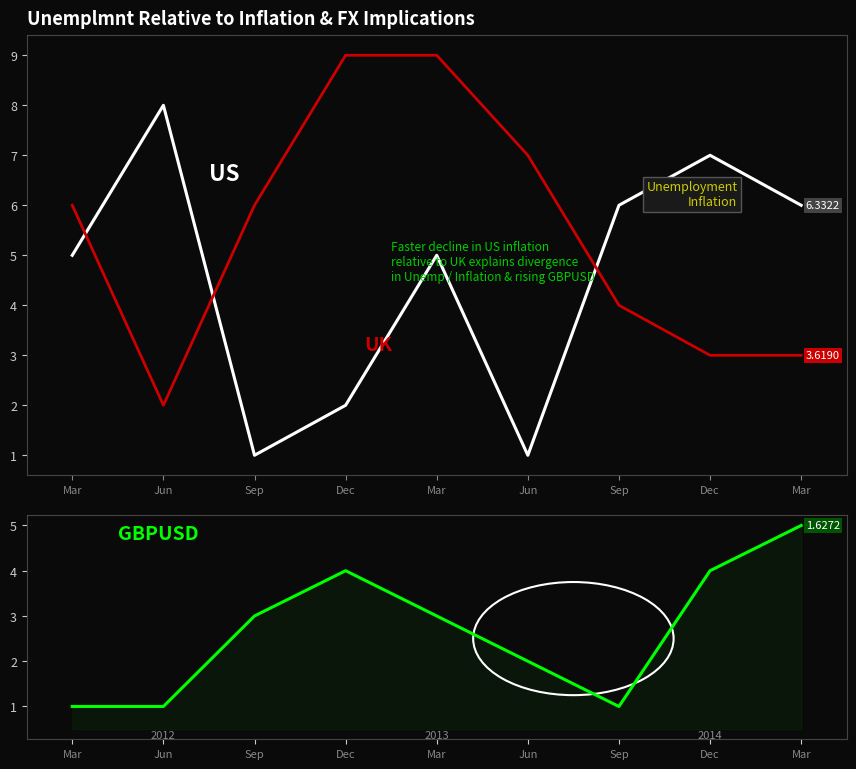

How many lines are shown in the chart?

3